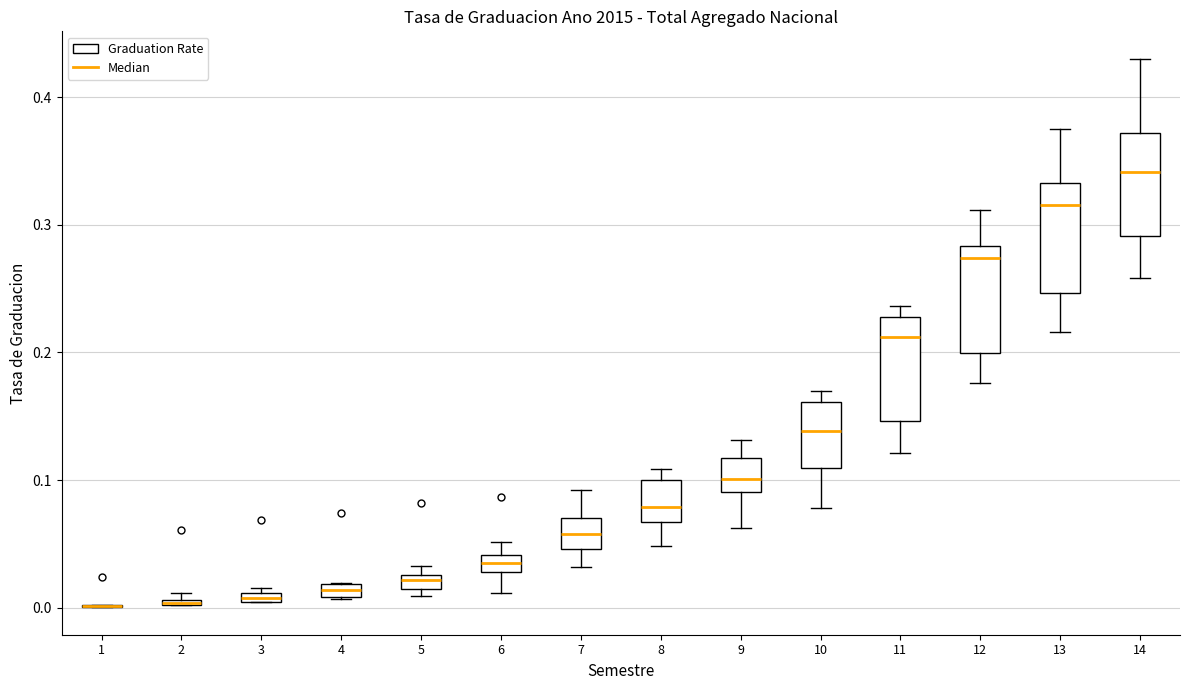

Where is the upper edge of the box at x = 3 on the y-axis? The values are not printed on the chart, so give them approximately, as read against the axis.

0.01